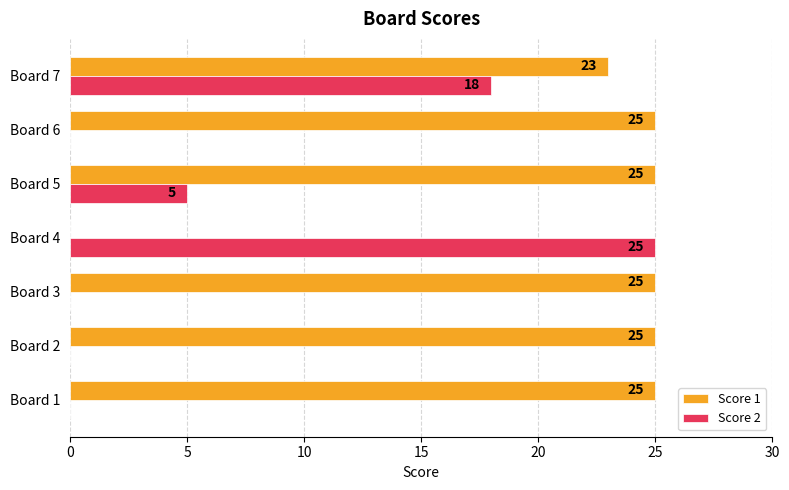

Which series has the largest total across all categories?

Score 1